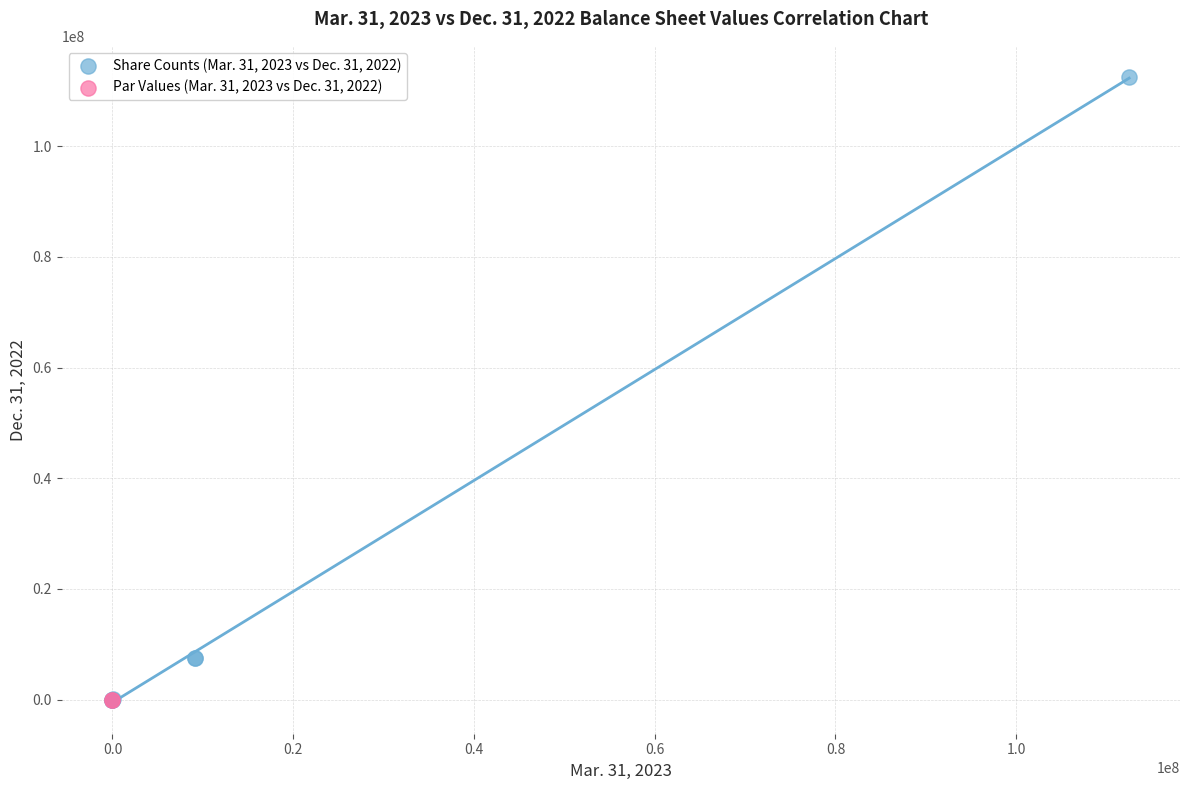

What are all the series names shown in the legend?

Share Counts (Mar. 31, 2023 vs Dec. 31, 2022), Par Values (Mar. 31, 2023 vs Dec. 31, 2022)